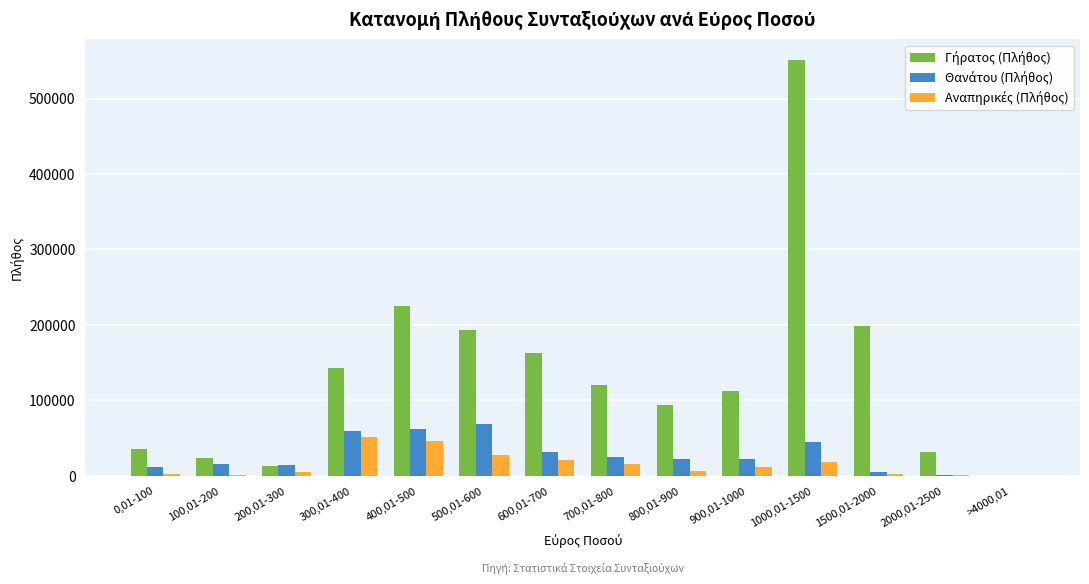

At which category is the sum across all series the highest?

1000,01-1500